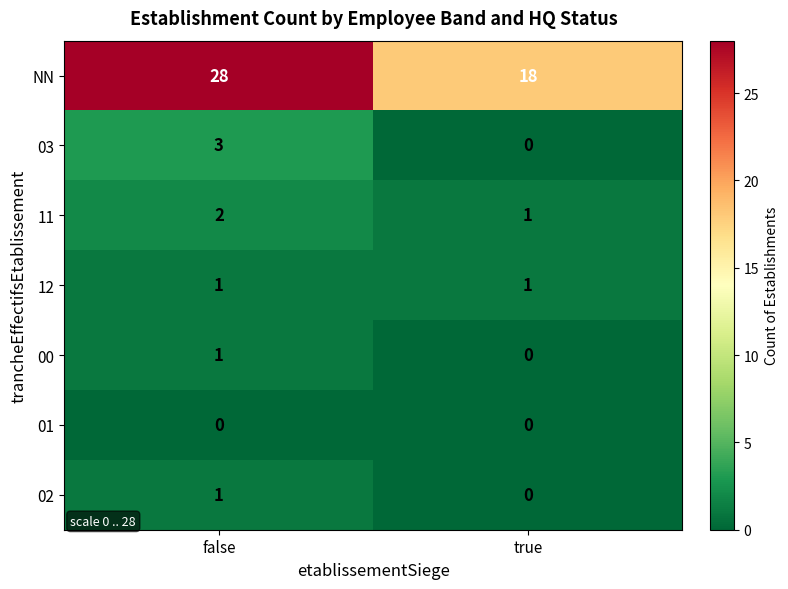

Which series has the largest range (max minus min)?

NN